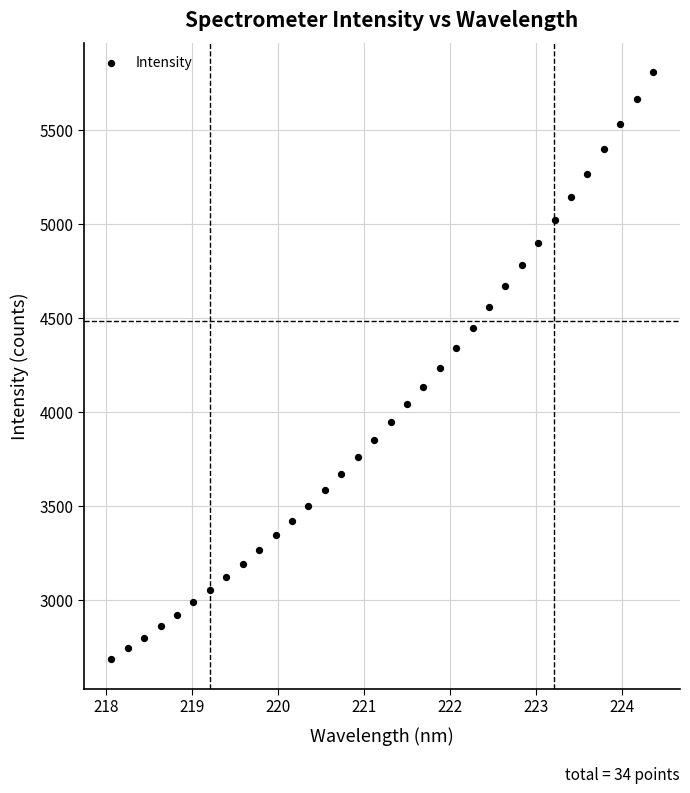

What is the range of Y values (max minus min)?

3121.3